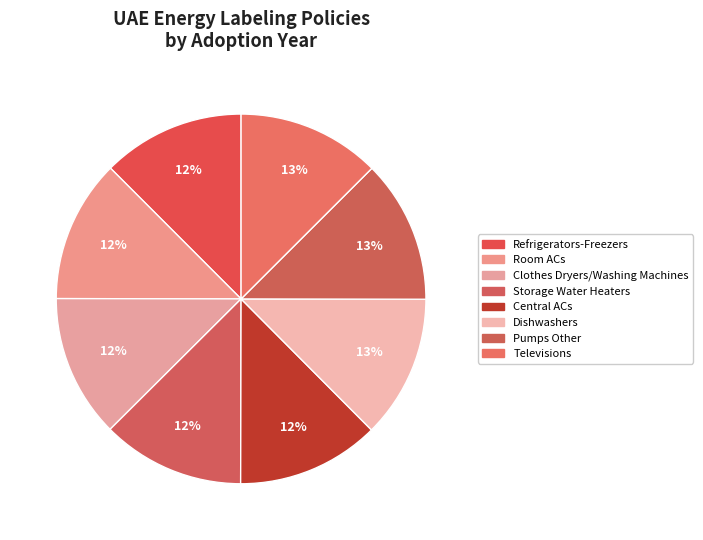

How many segments does this pie chart have?

8